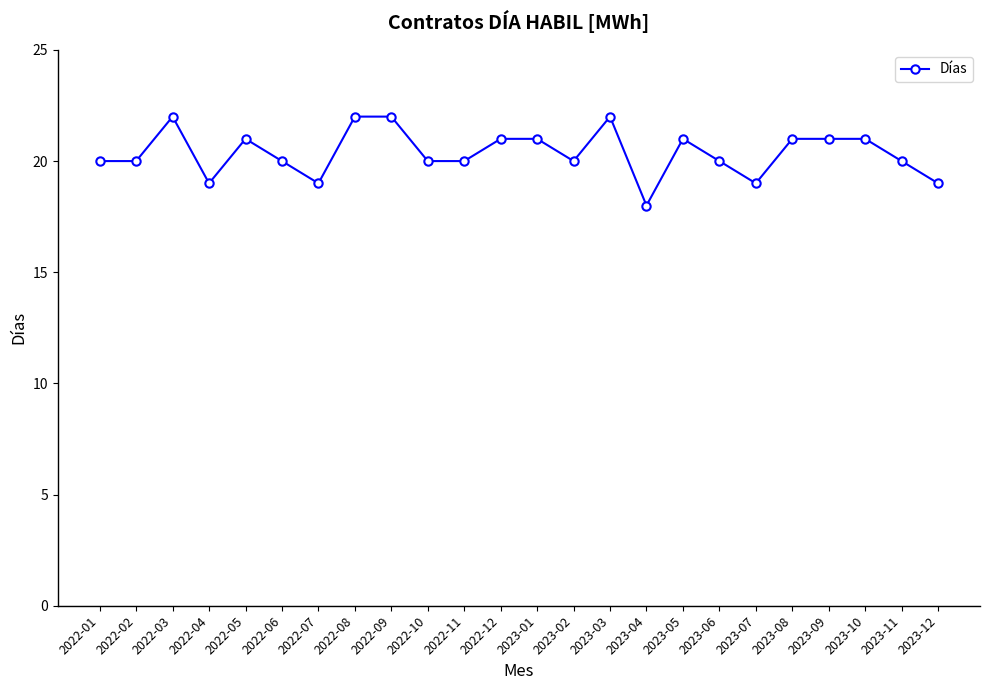

Approximately how many times larger is the value at 2022-04 compared to 2022-03?

0.9